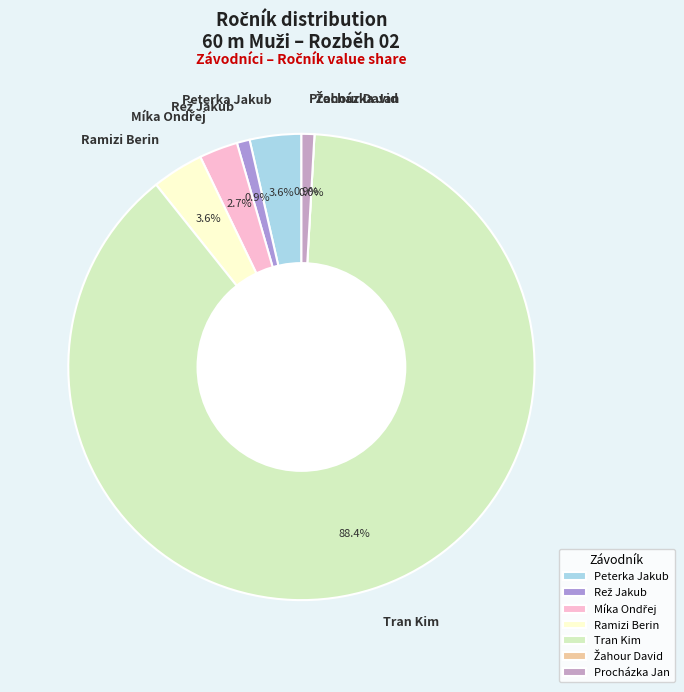

Approximately how many times larger is the value at Rež Jakub compared to Peterka Jakub?

0.2